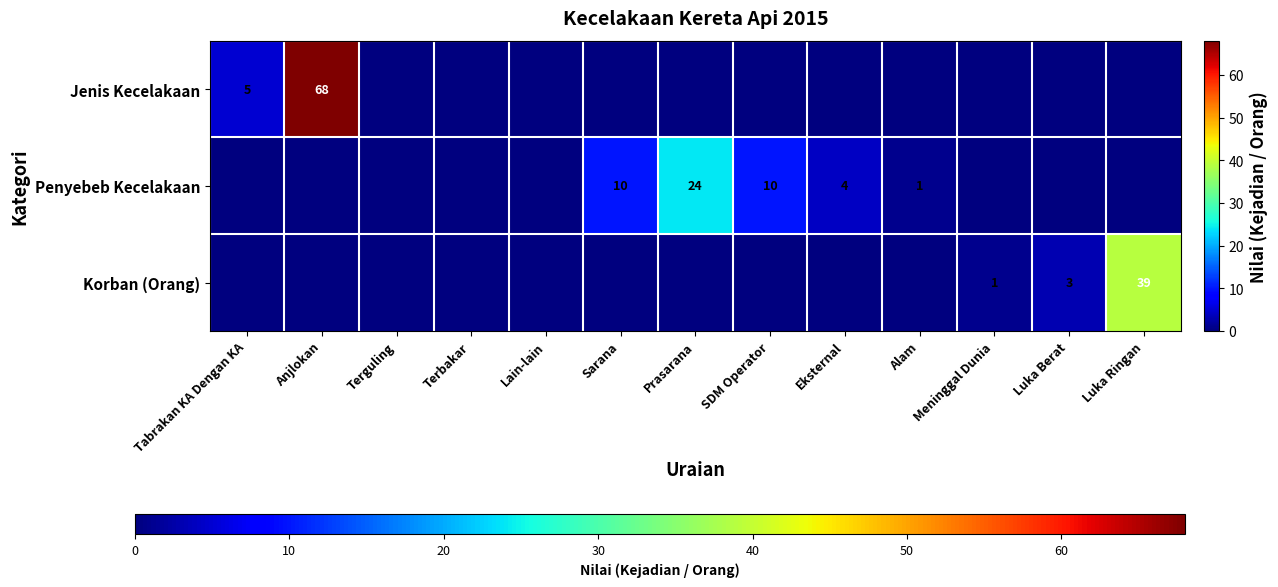

What is the total value across all series at Eksternal?

4